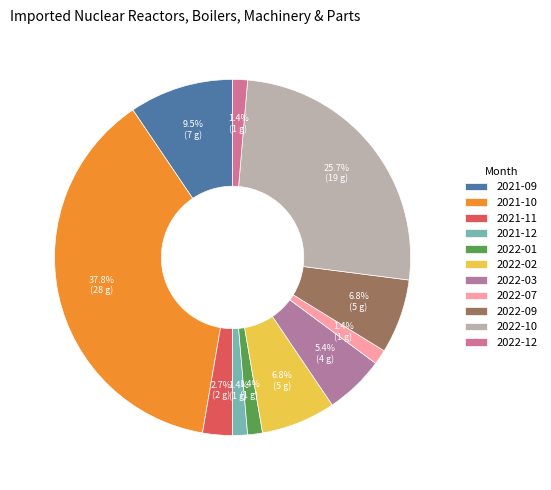

Count the number of slices in the pie.

11